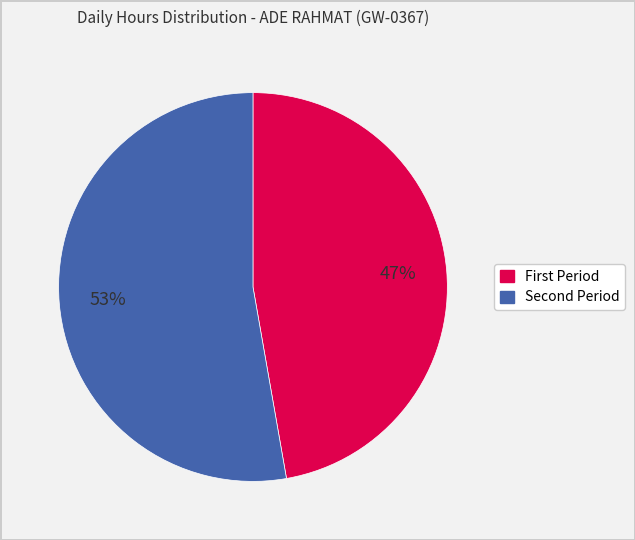

Is there a majority slice in this chart?

Yes